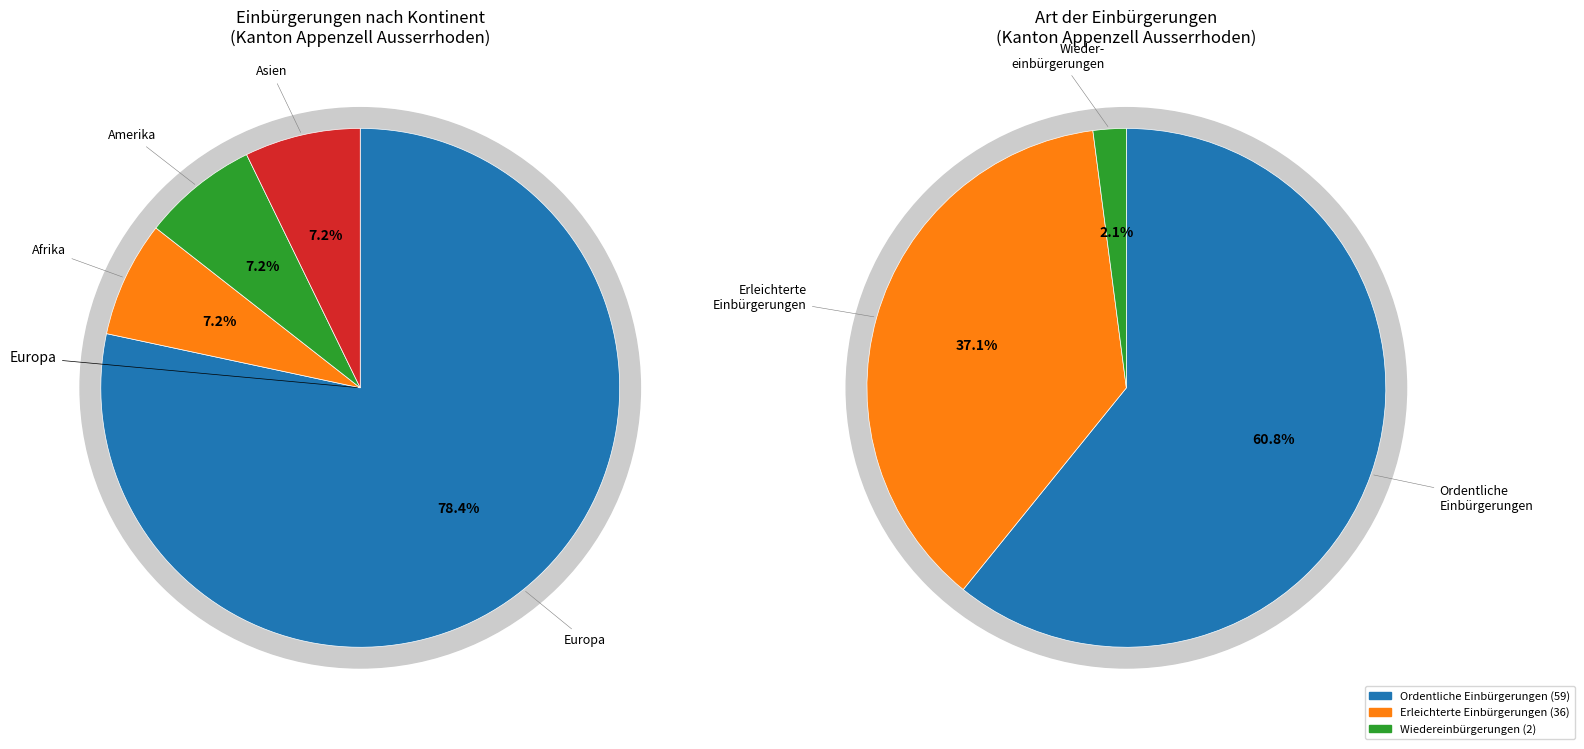

What is the change in value from Europa to Afrika?

-69